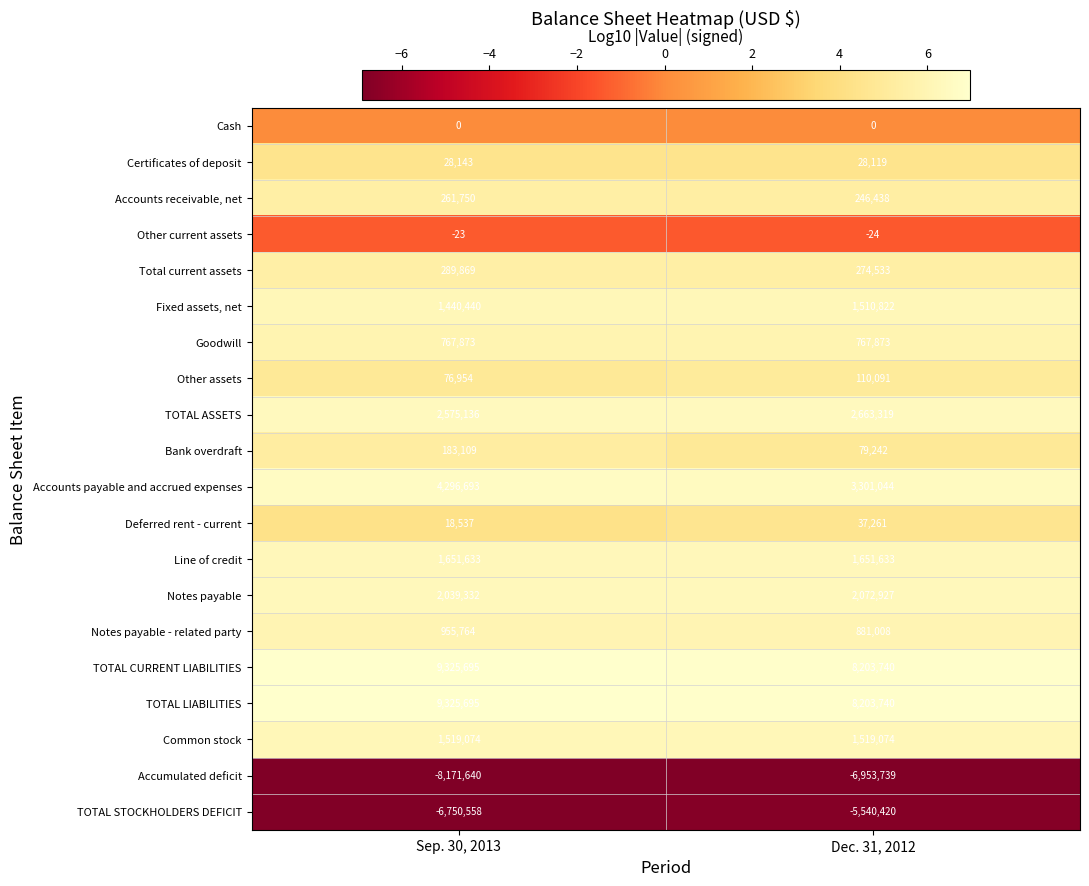

True or false: Total current assets has a value of 289869 at Sep. 30, 2013.

True